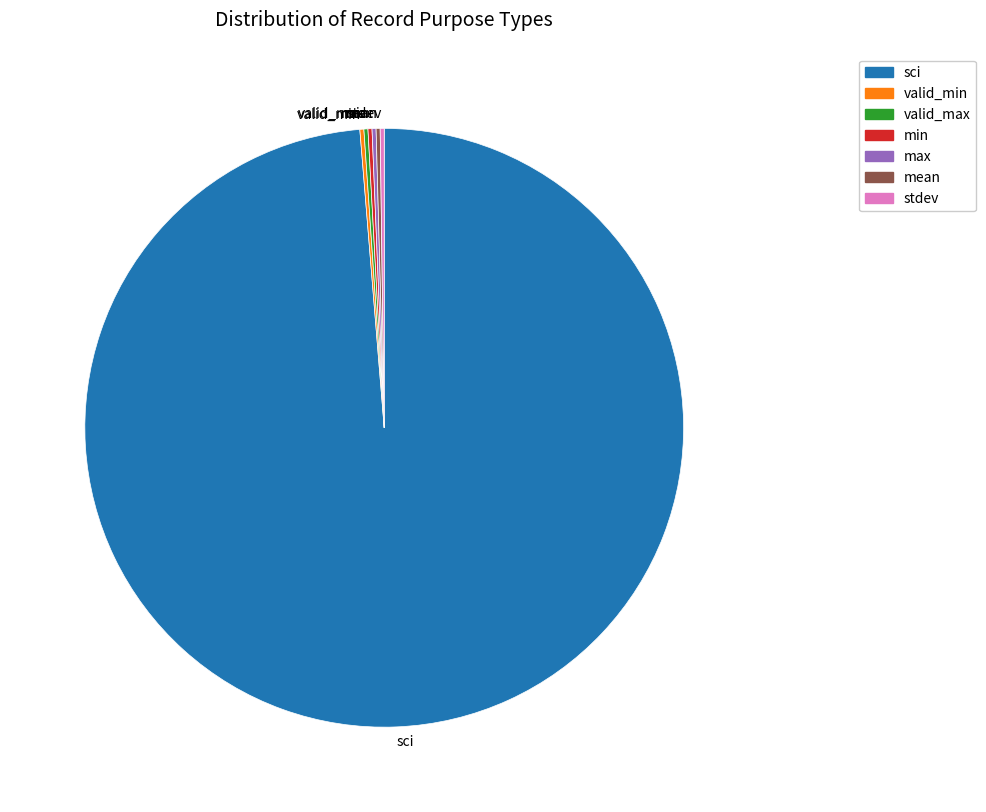

Does any single category account for the majority?

Yes